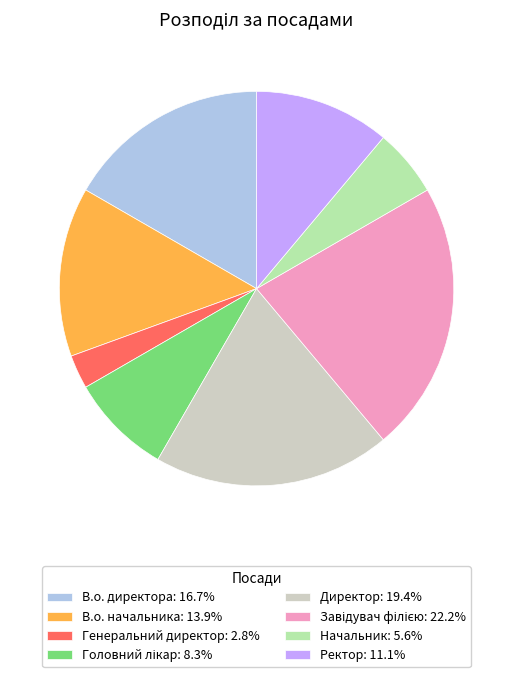

Which category has the smallest portion of the pie?

Генеральний директор